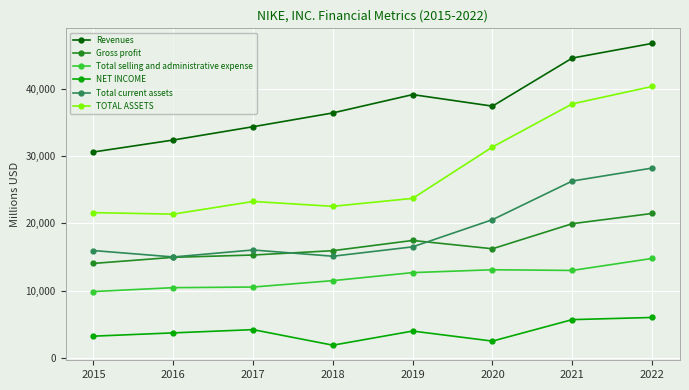

At which category is the sum across all series the highest?

2022